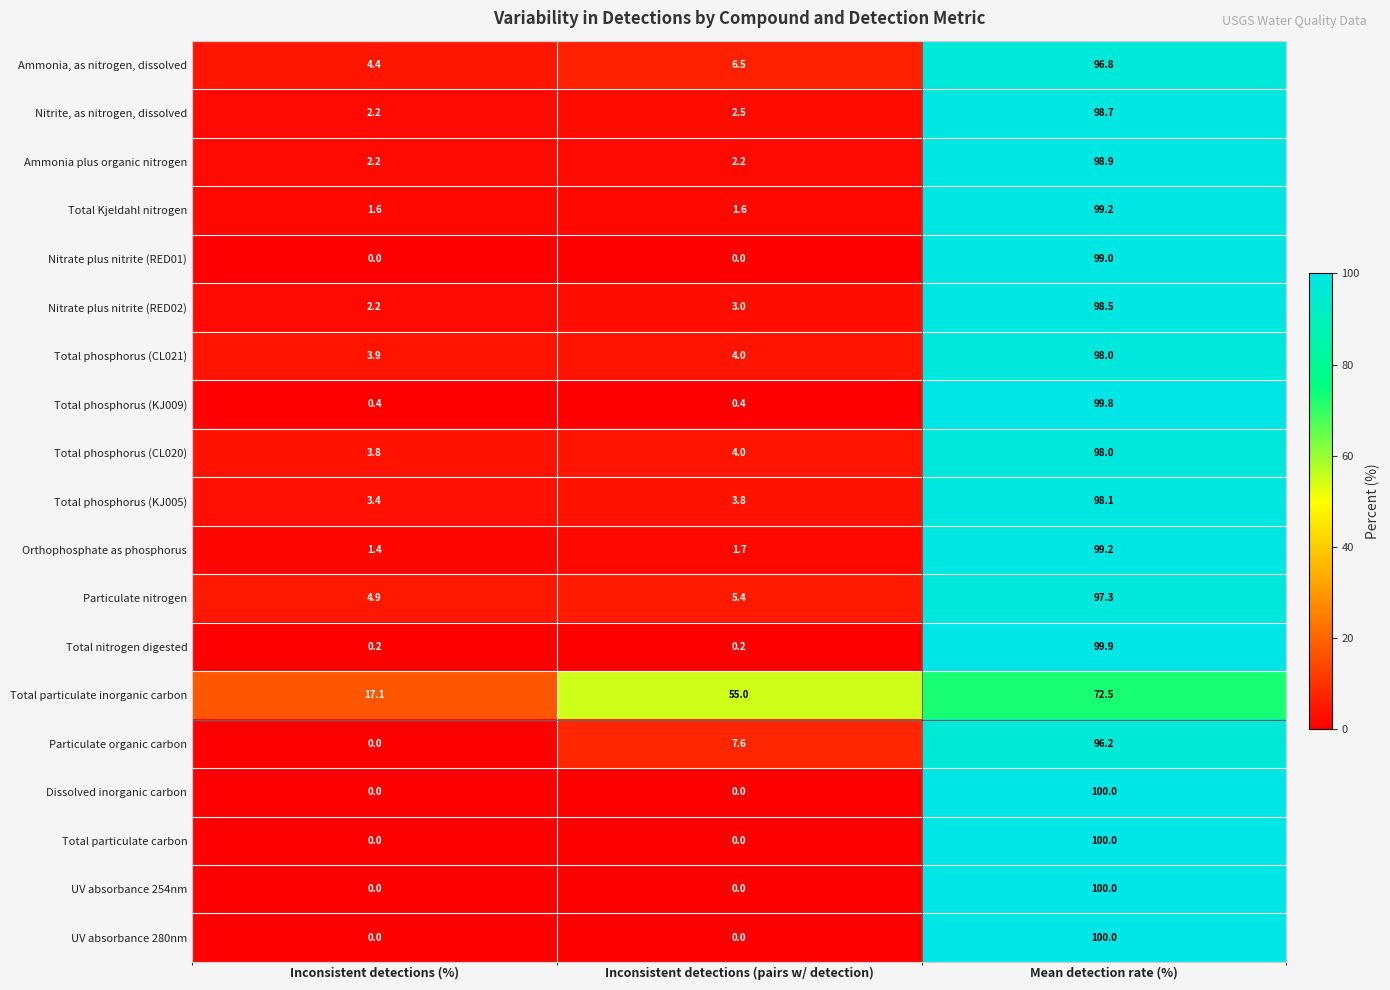

Rank the categories by Total phosphorus (KJ005) value from highest to lowest.

Mean detection rate (%), Inconsistent detections (pairs w/ detection), Inconsistent detections (%)